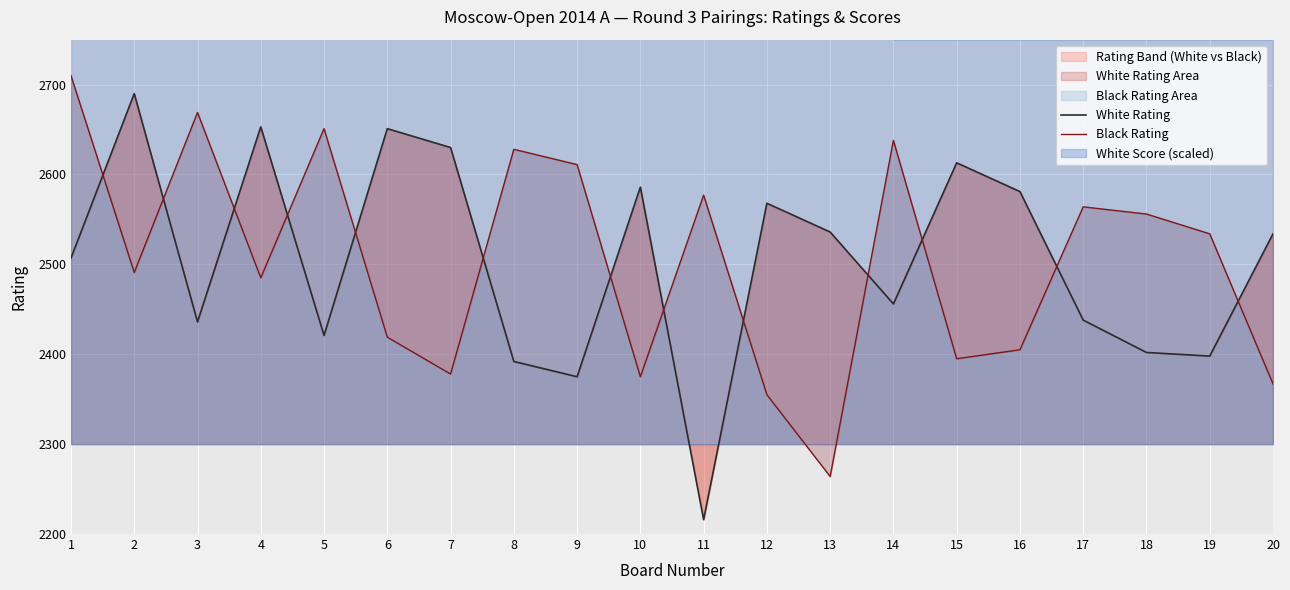

What is the sum of the Black Rating values at 19 and 16?

4939